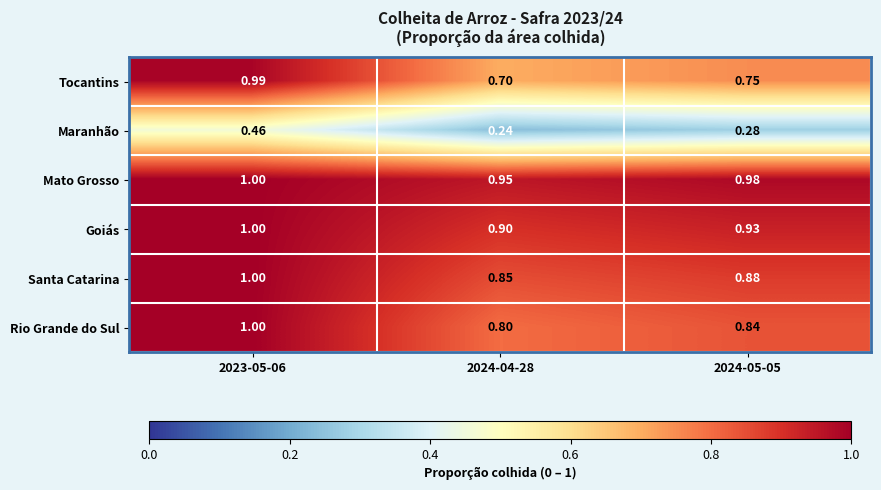

How many distinct data groups are displayed?

6